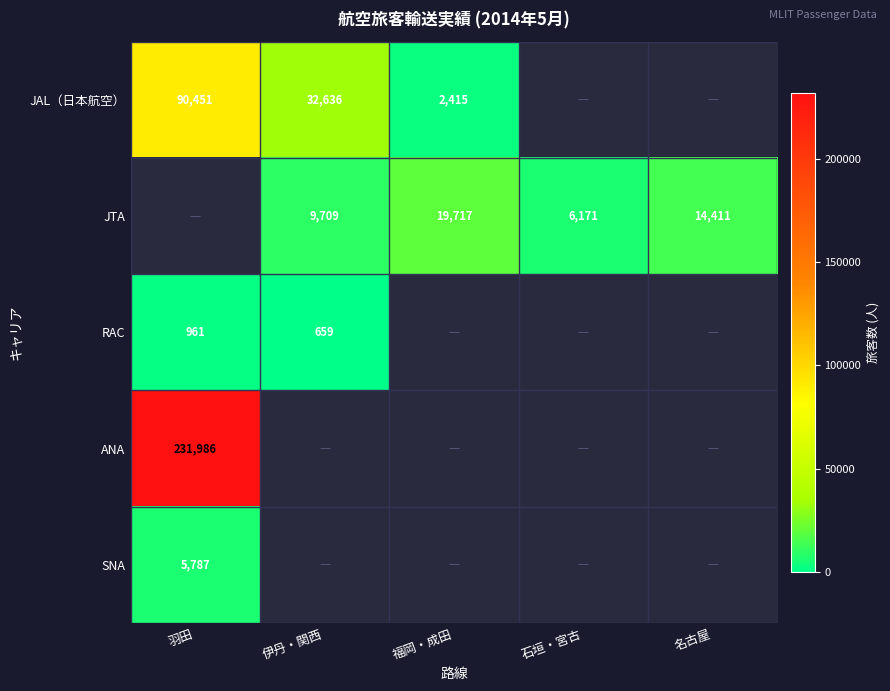

Is it true that ANA equals 231986 at 羽田?

True